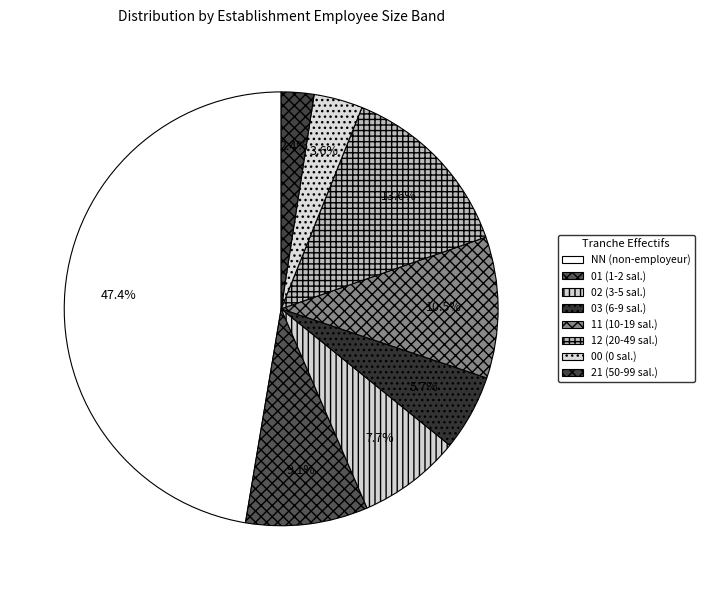

Is there any slice that represents more than half of the pie?

No